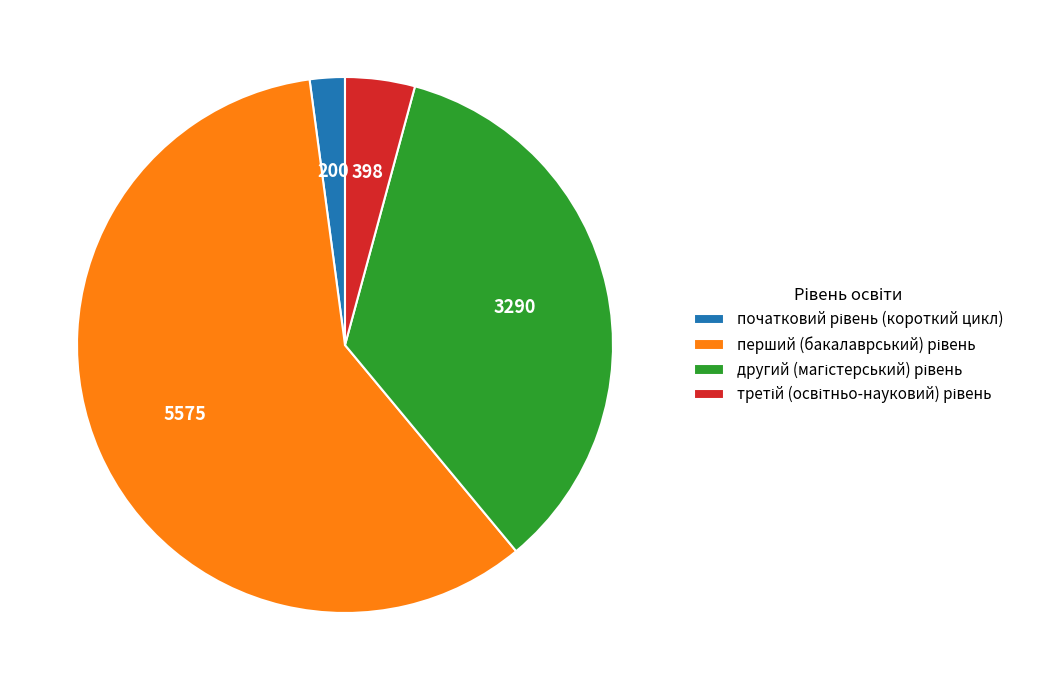

Is there a majority slice in this chart?

Yes